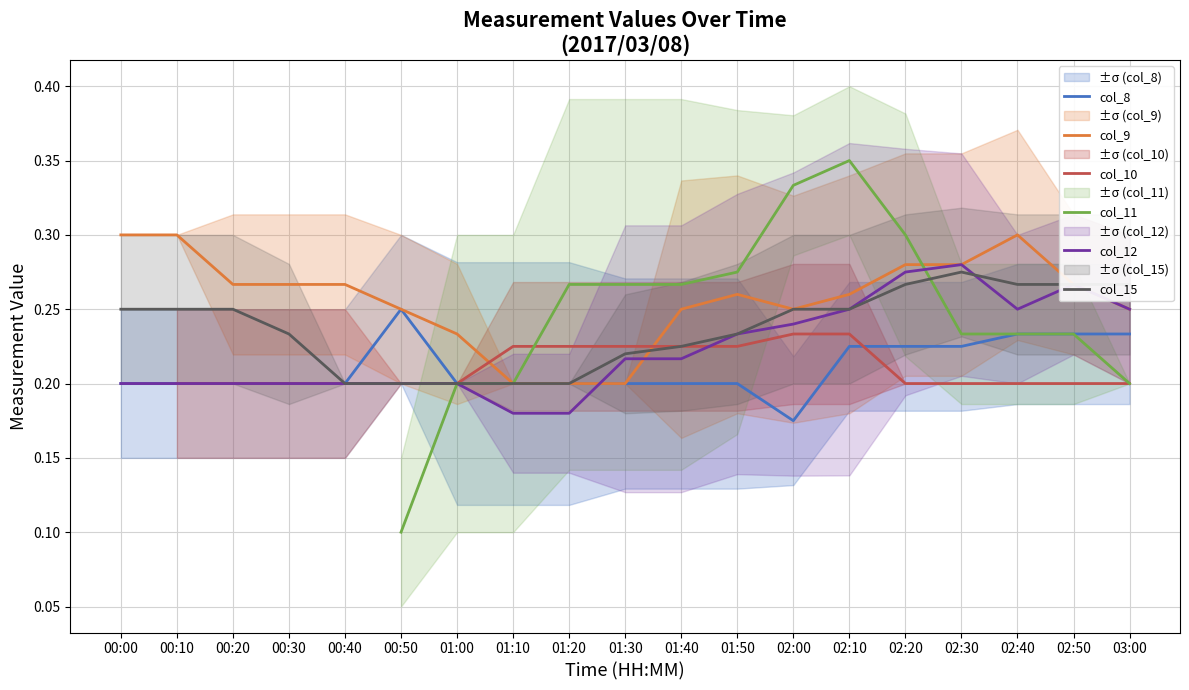

Between 01:50 and 02:00, which is larger?

01:50